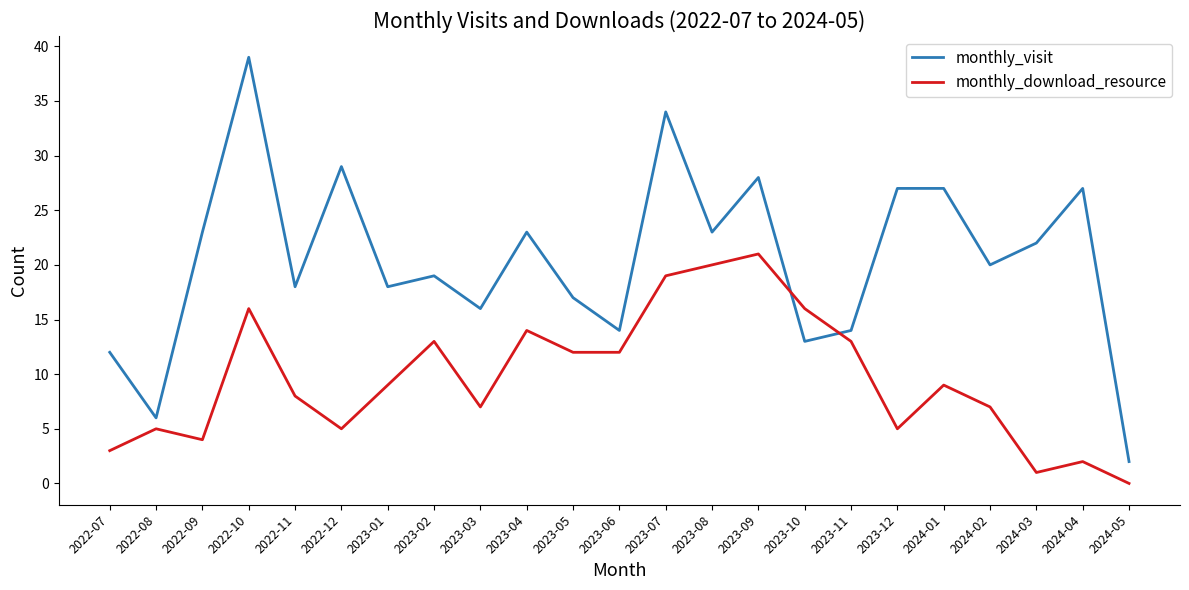

How many times do monthly_visit and monthly_download_resource cross each other?

2